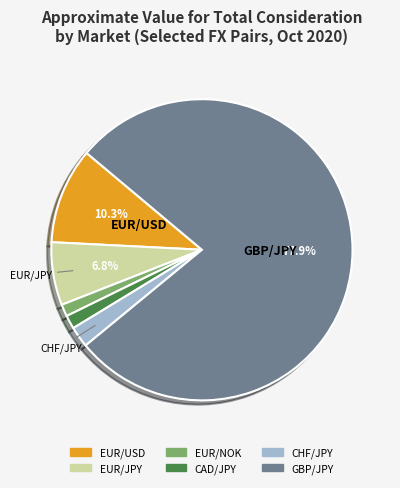

To the nearest percent, what is the difference between the largest and smallest slice percentages?

77%